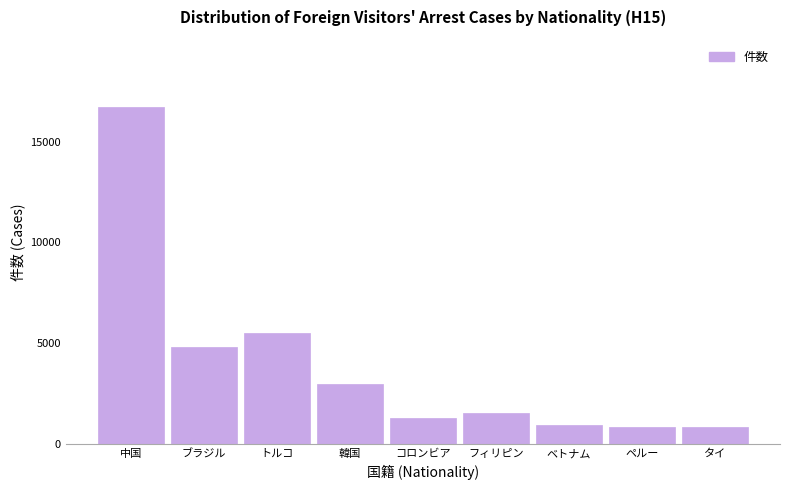

Is it true that the value at ベトナム is 936?

True